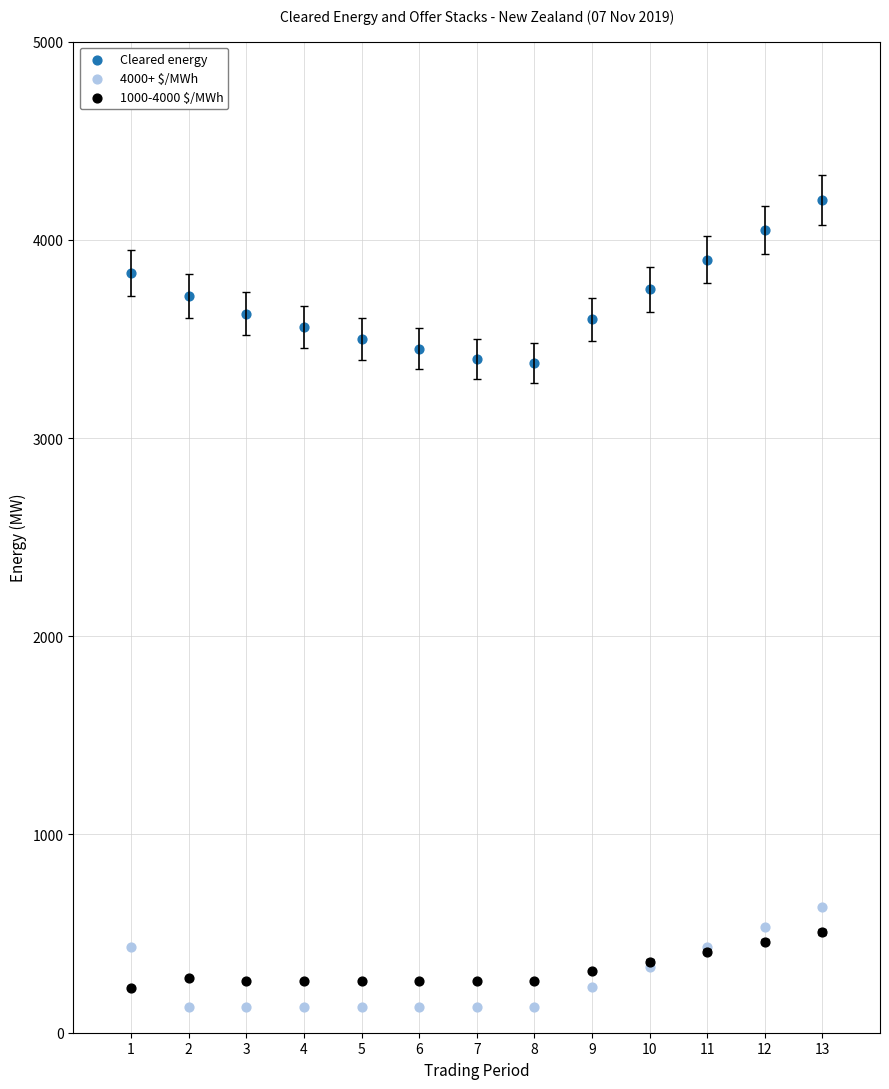

Which series has the largest Y range (max minus min)?

Cleared energy